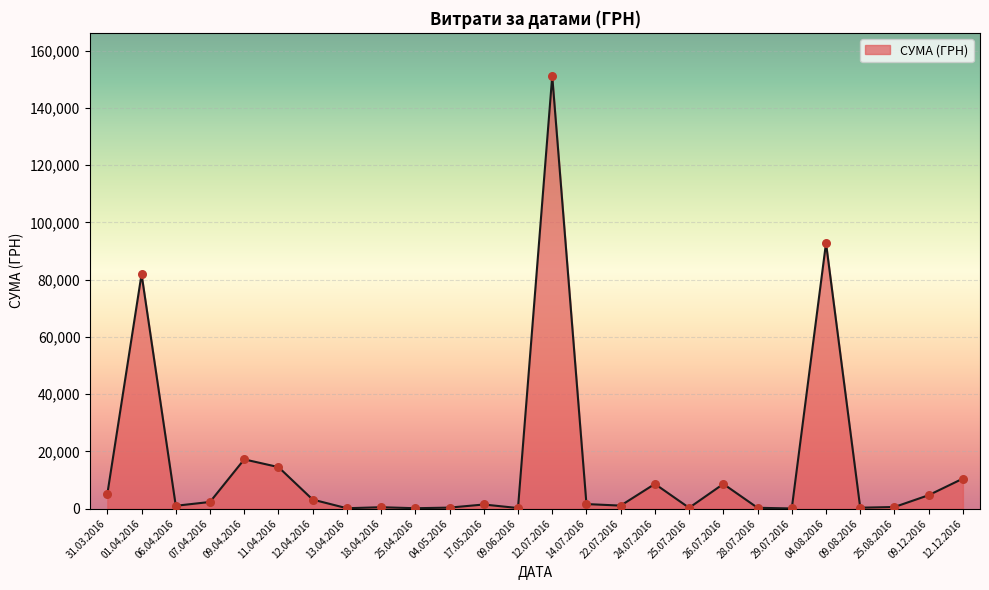

What is the change in value from 26.07.2016 to 04.08.2016?

+84129.7